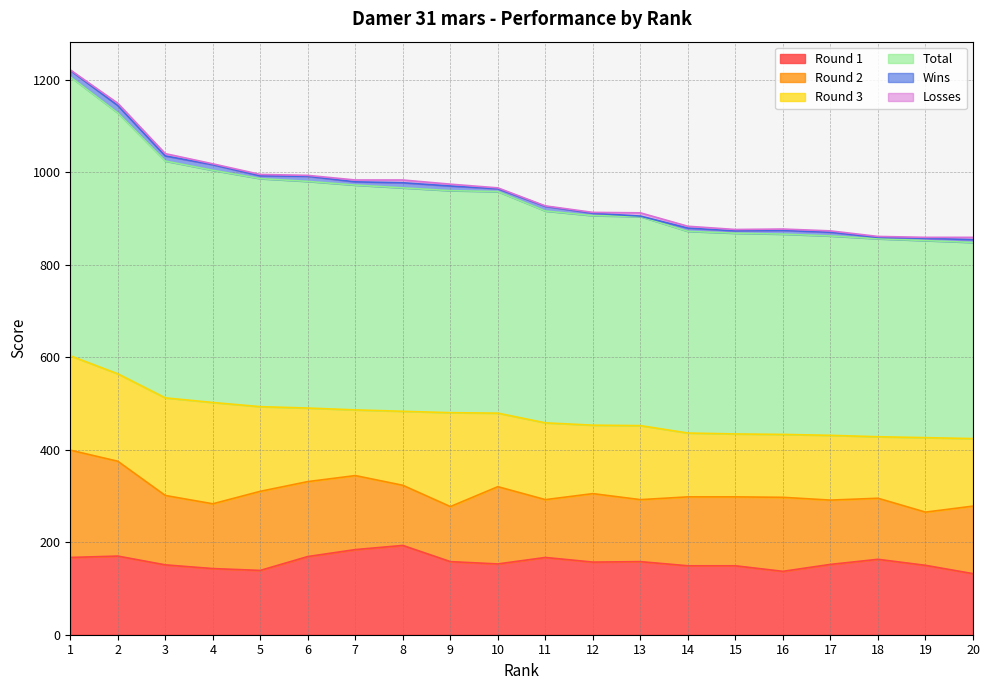

Is the value of Round 2 at 2 greater than the value of Wins at 17?

Yes